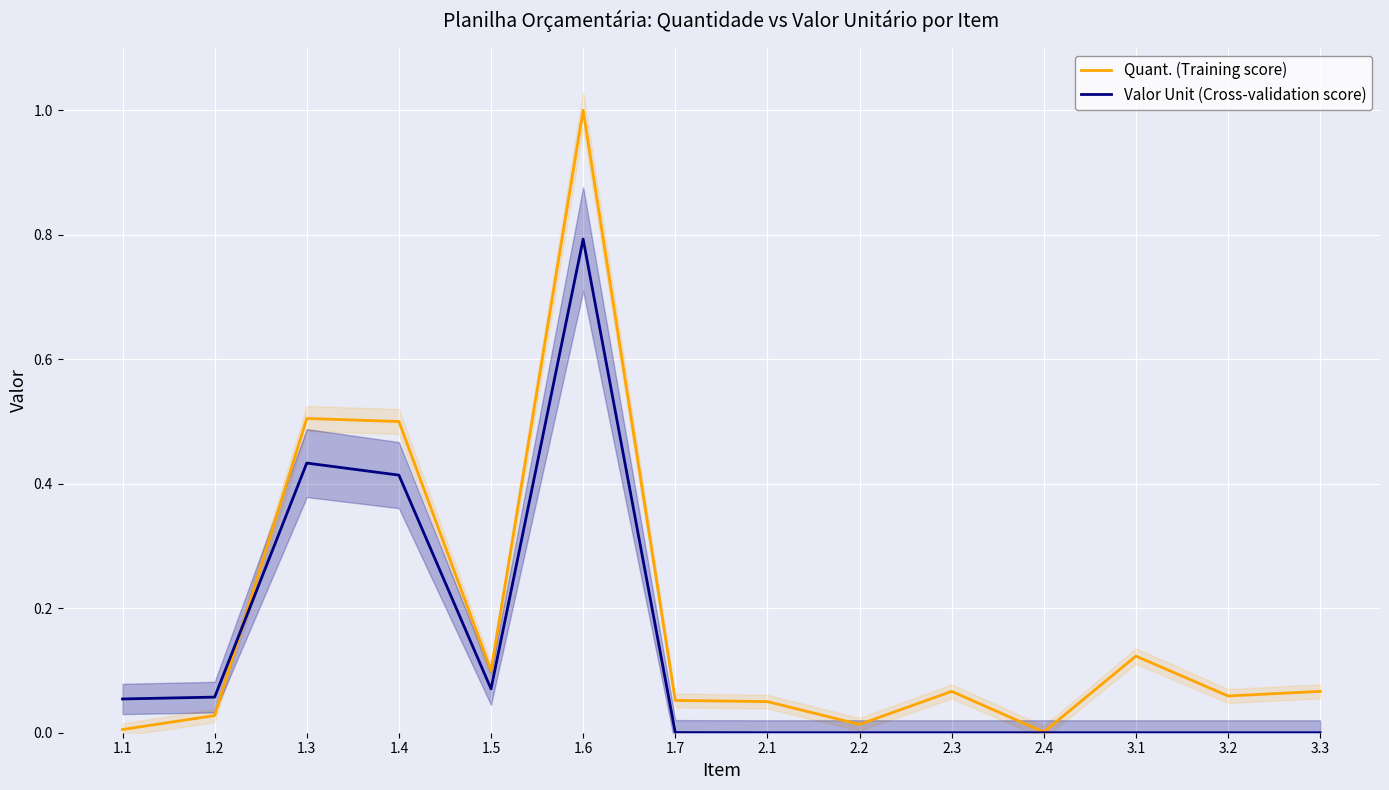

Reading left to right, list all the values displayed in this chart.

Quant. (Training score): 0.0	0.0	0.5	0.5	0.1	1.0	0.1	0.1	0.0	0.1	0.0	0.1	0.1	0.1
Valor Unit (Cross-validation score): 0.1	0.1	0.4	0.4	0.1	0.8	0.0	0.0	0.0	0.0	0.0	0.0	0.0	0.0